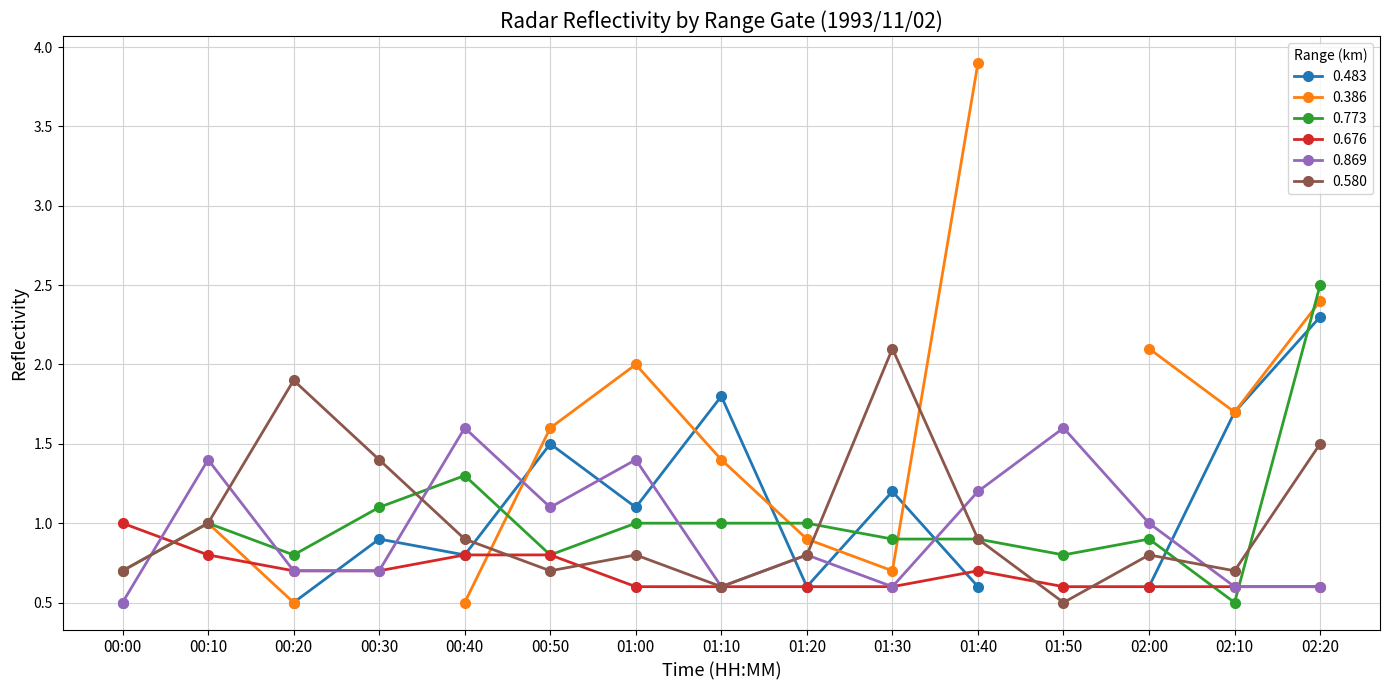

How many interior local valleys does the 0.580 series have?

4